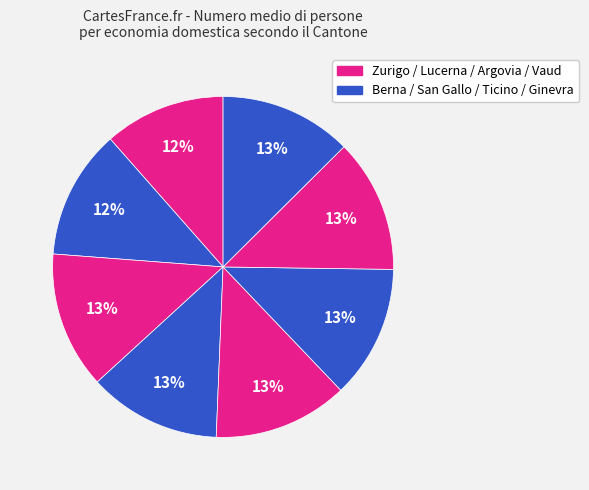

How many slices are in this pie chart?

8